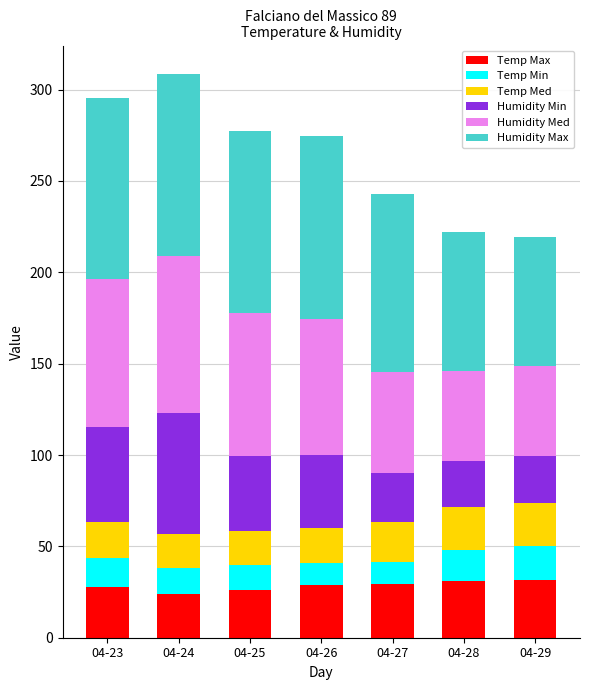

The Temp Max series shows 43.5 at 04-29. True or false?

False